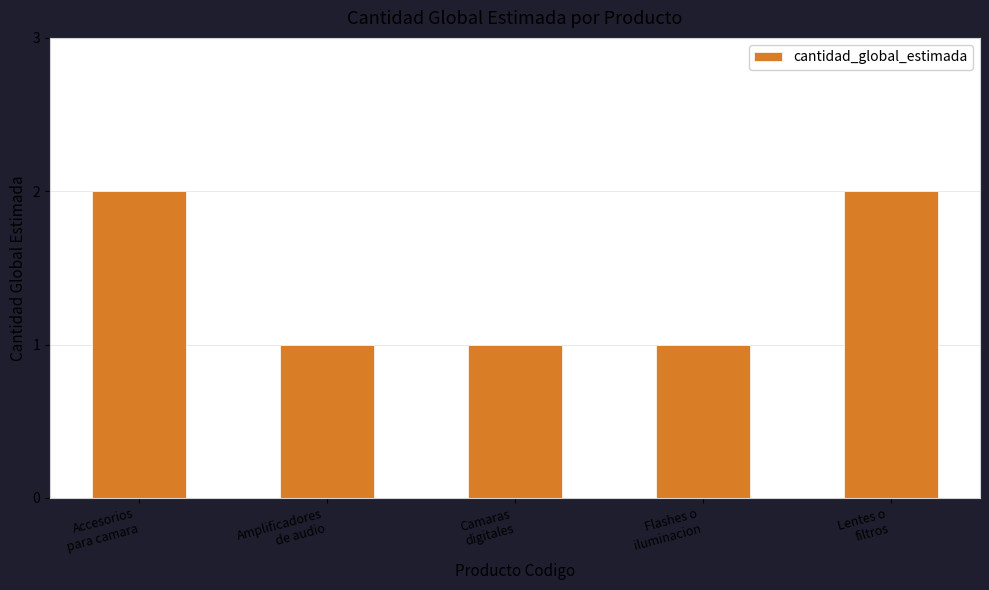

Approximately how many times larger is the value at Amplificadores
de audio compared to Accesorios
para camara?

0.5